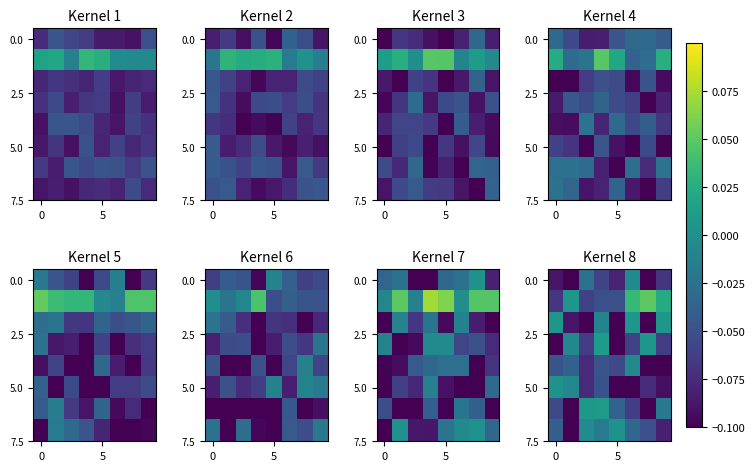

Read the 0.0 value at 5.

-0.1